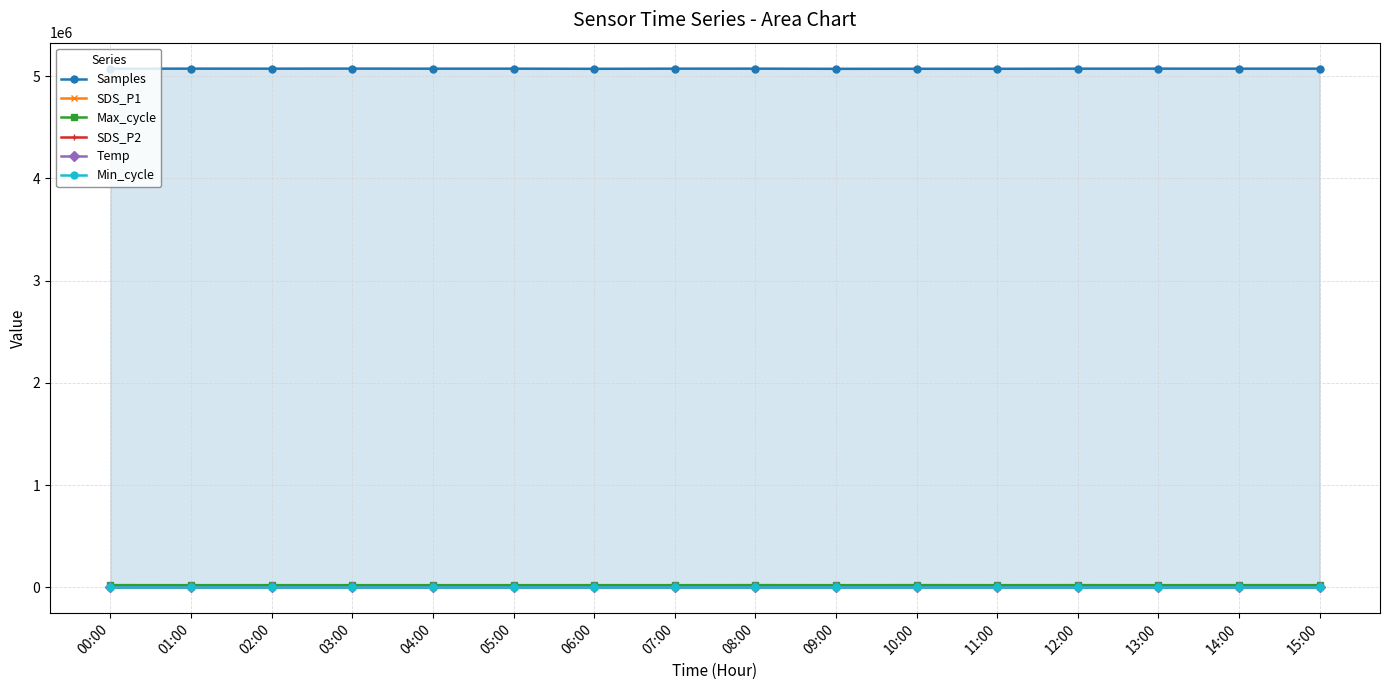

What is the lowest value of the SDS_P2 series?

1.4